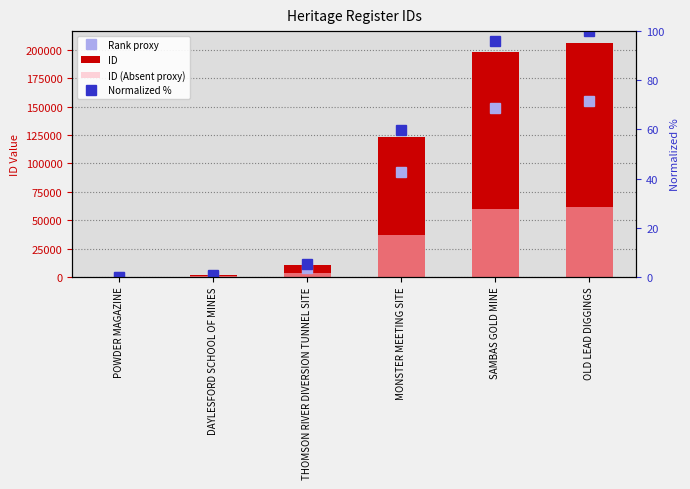

How many data points in Normalized % are less than 59?

3